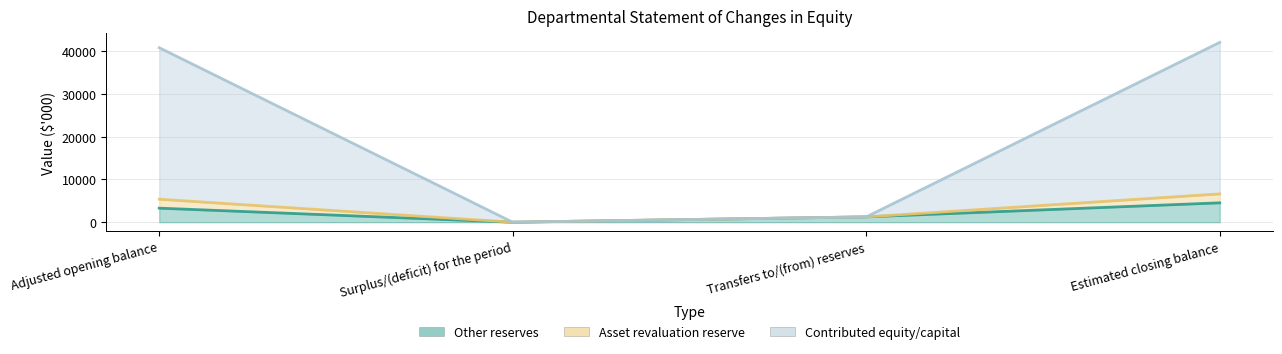

Rank the categories by Other reserves value from lowest to highest.

Surplus/(deficit) for the period, Transfers to/(from) reserves, Adjusted opening balance, Estimated closing balance